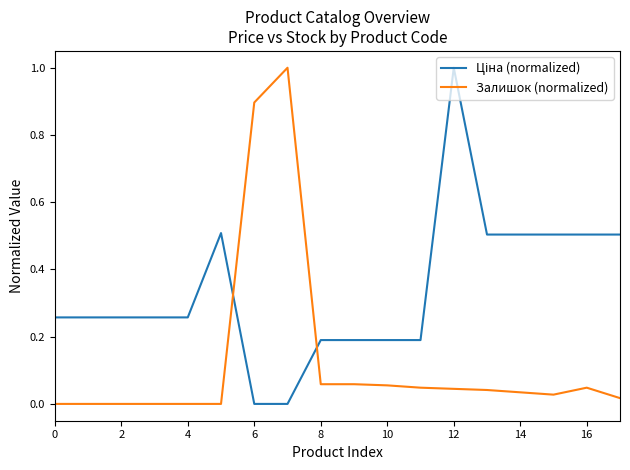

How many lines are shown in the chart?

2